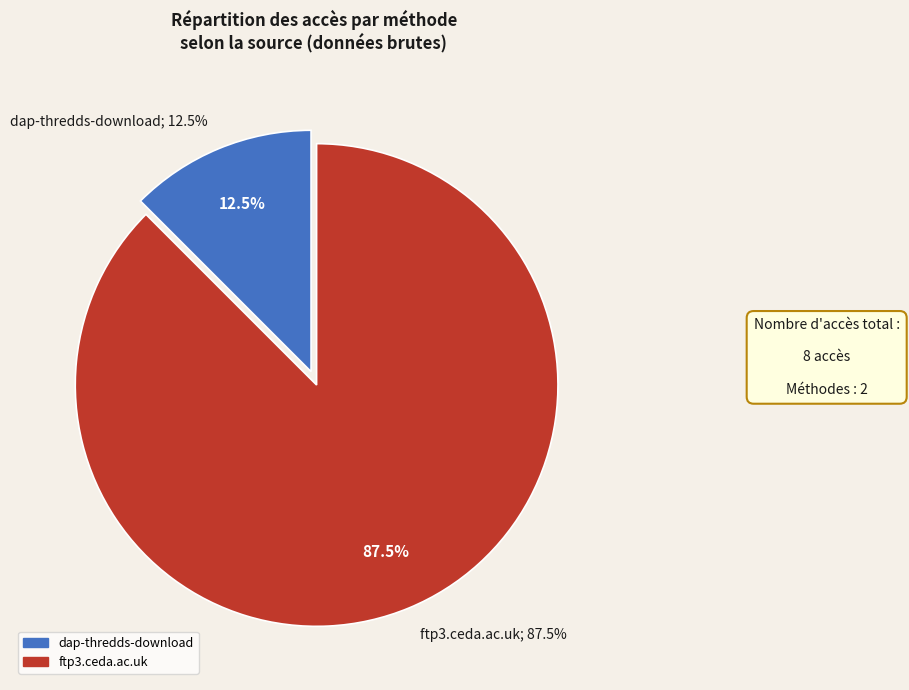

What is the change in value from dap-thredds-download to ftp3.ceda.ac.uk?

+6